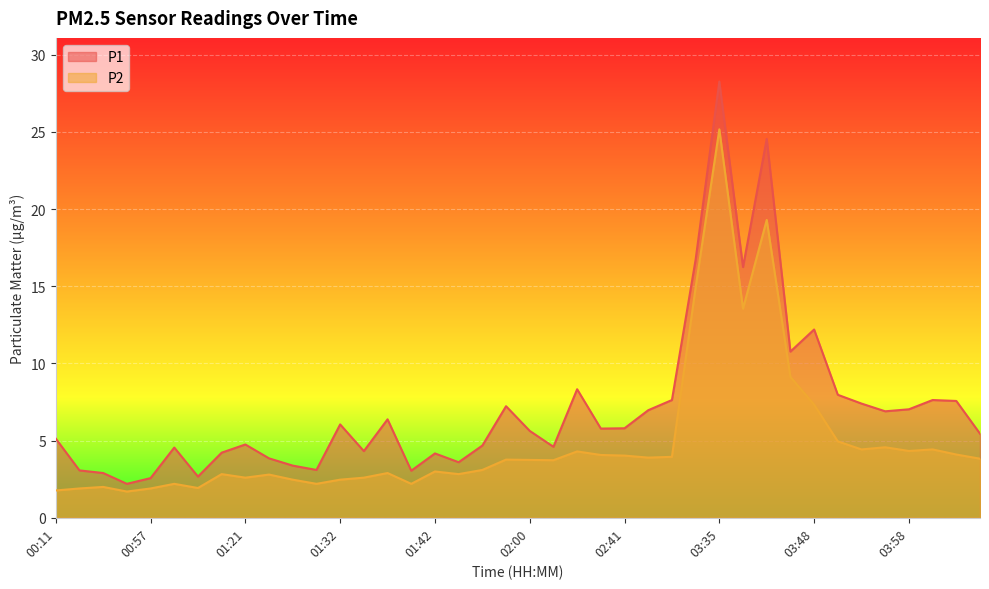

Reading right to left, transcribe all the data shown in this chart.

P1: 5.5	7.6	7.6	7.0	6.9	7.4	8.0	12.2	10.8	24.6	16.2	28.3	16.7	7.6	7.0	5.8	5.8	8.3	4.6	5.6	7.2	4.7	3.6	4.2	3.0	6.4	4.3	6.0	3.1	3.4	3.9	4.8	4.2	2.7	4.5	2.6	2.2	2.9	3.1	5.1
P2: 3.8	4.1	4.4	4.3	4.6	4.4	5.0	7.3	9.1	19.3	13.6	25.2	14.9	4.0	3.9	4.0	4.1	4.3	3.7	3.8	3.8	3.1	2.8	3.0	2.2	2.9	2.6	2.5	2.2	2.5	2.8	2.6	2.8	1.9	2.2	1.9	1.7	2.0	1.9	1.8